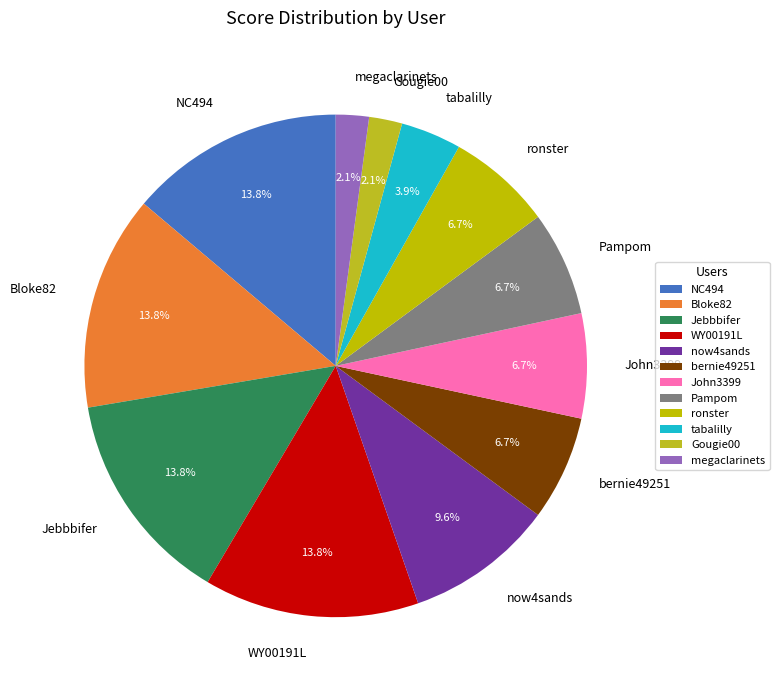

Between now4sands and tabalilly, which is larger?

now4sands